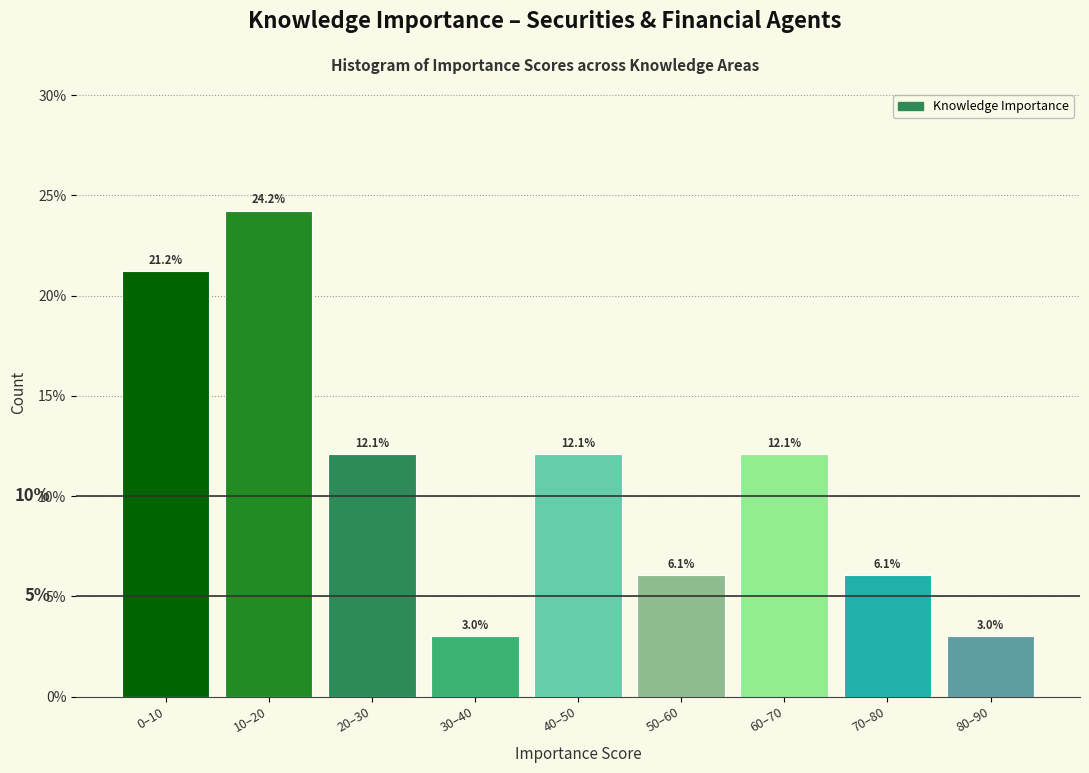

Reading left to right, transcribe all the data shown in this chart.

21.2	24.2	12.1	3.0	12.1	6.1	12.1	6.1	3.0